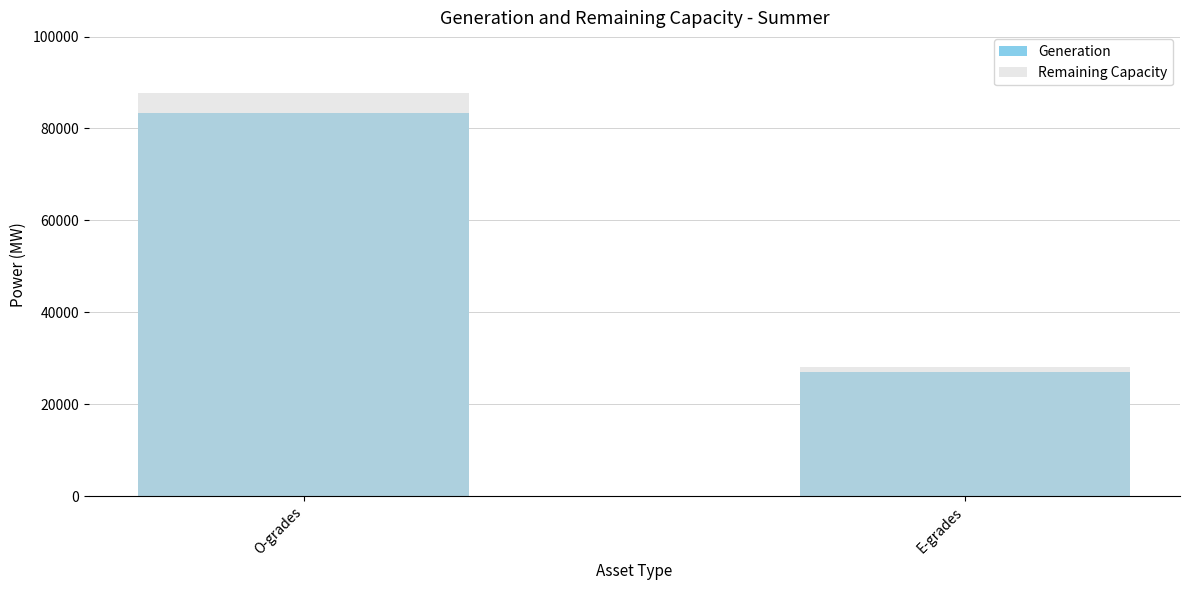

At which category is the sum across all series the highest?

O-grades